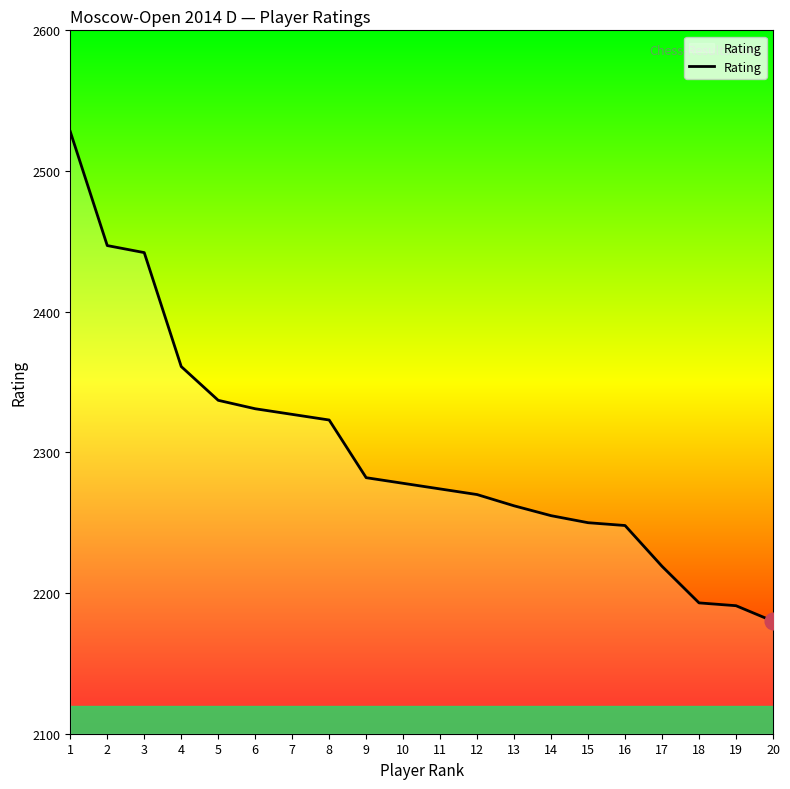

Reading right to left, list all the values displayed in this chart.

20=2180	19=2191	18=2193	17=2219	16=2248	15=2250	14=2255	13=2262	12=2270	11=2274	10=2278	9=2282	8=2323	7=2327	6=2331	5=2337	4=2361	3=2442	2=2447	1=2528